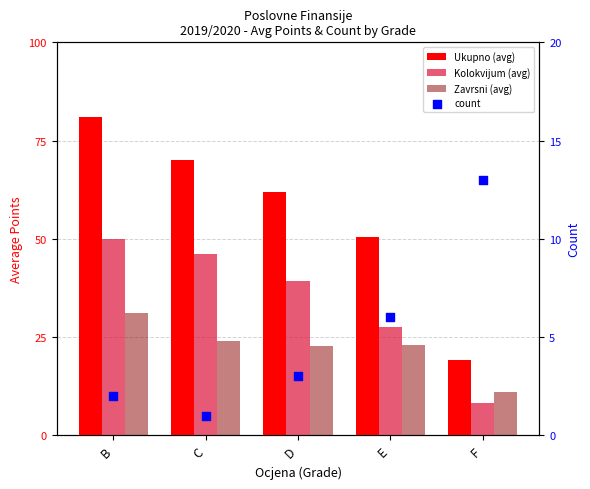

What is the total value across all series at F?

51.3